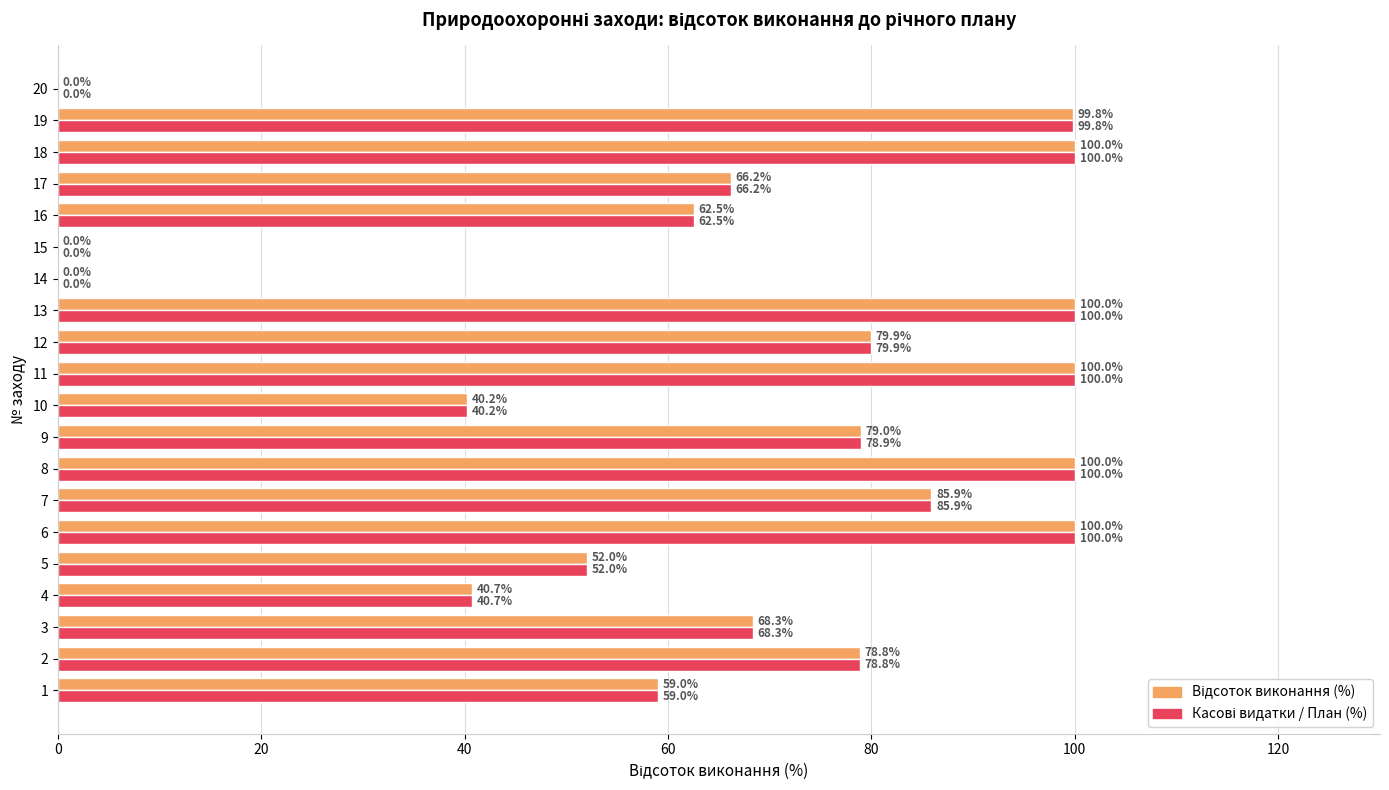

What is the total value across all series at 4?

81.4